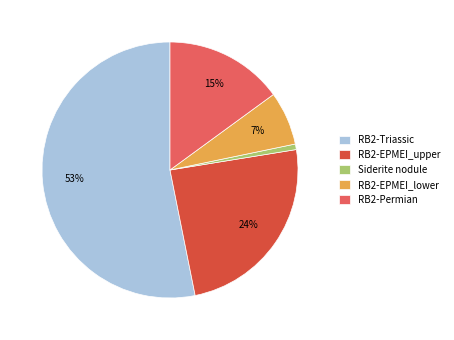

Do RB2-Permian and RB2-EPMEI_upper together represent more than half of the pie?

No